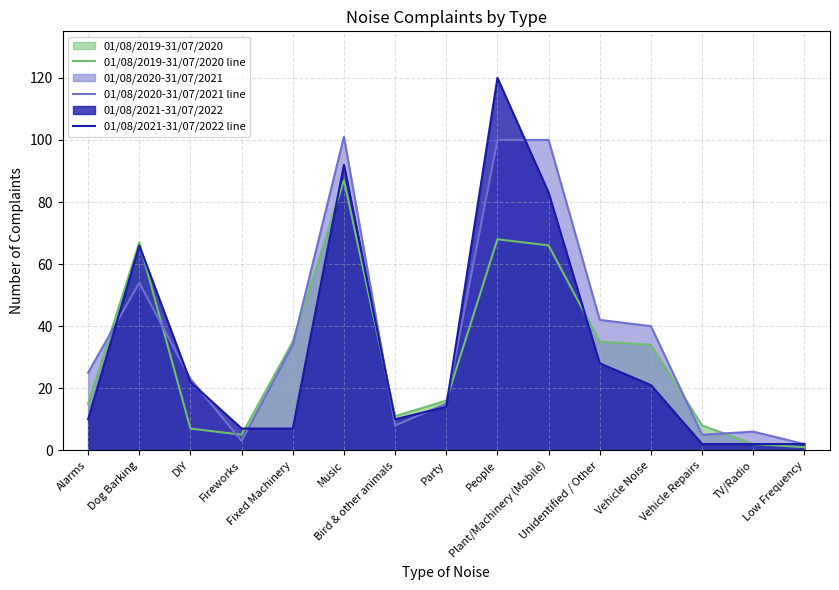

At Bird & other animals, list the series in order from smallest to largest.

01/08/2020-31/07/2021 line, 01/08/2021-31/07/2022 line, 01/08/2019-31/07/2020 line